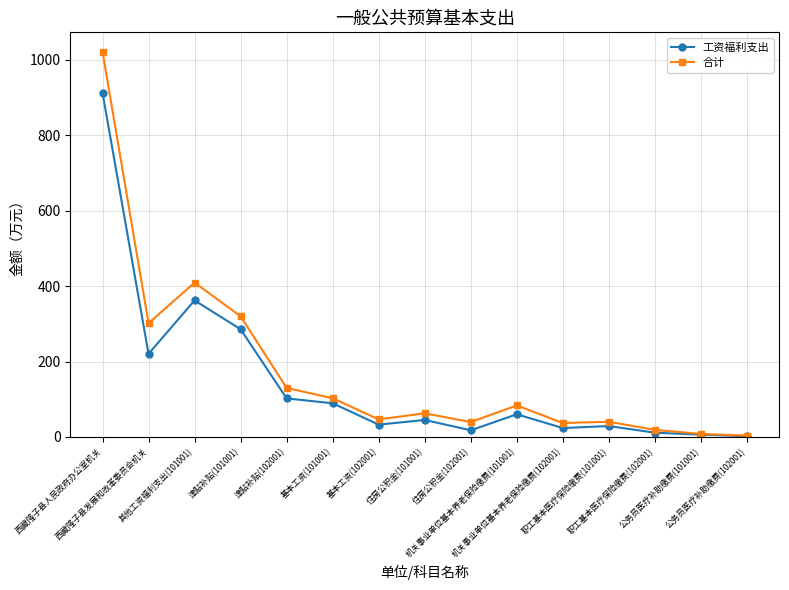

Which series has the largest total across all categories?

合计